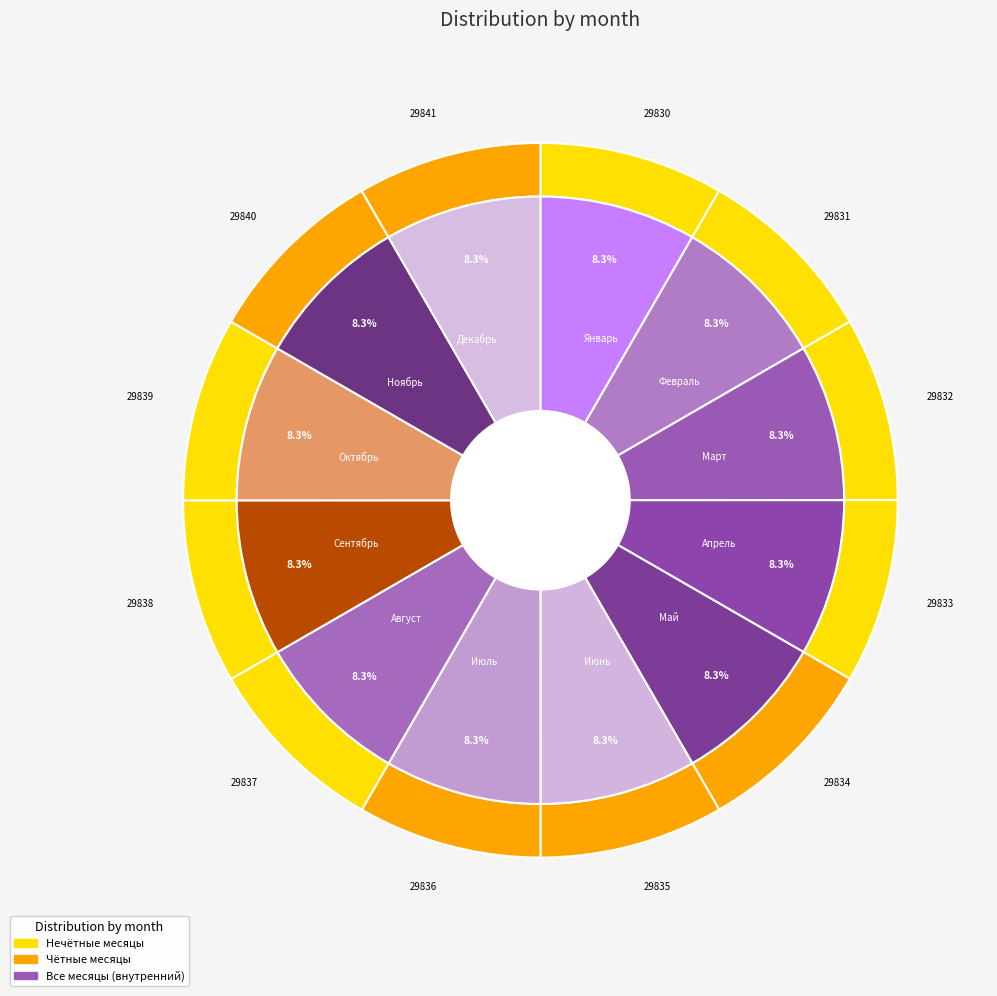

Count the number of slices in the pie.

12